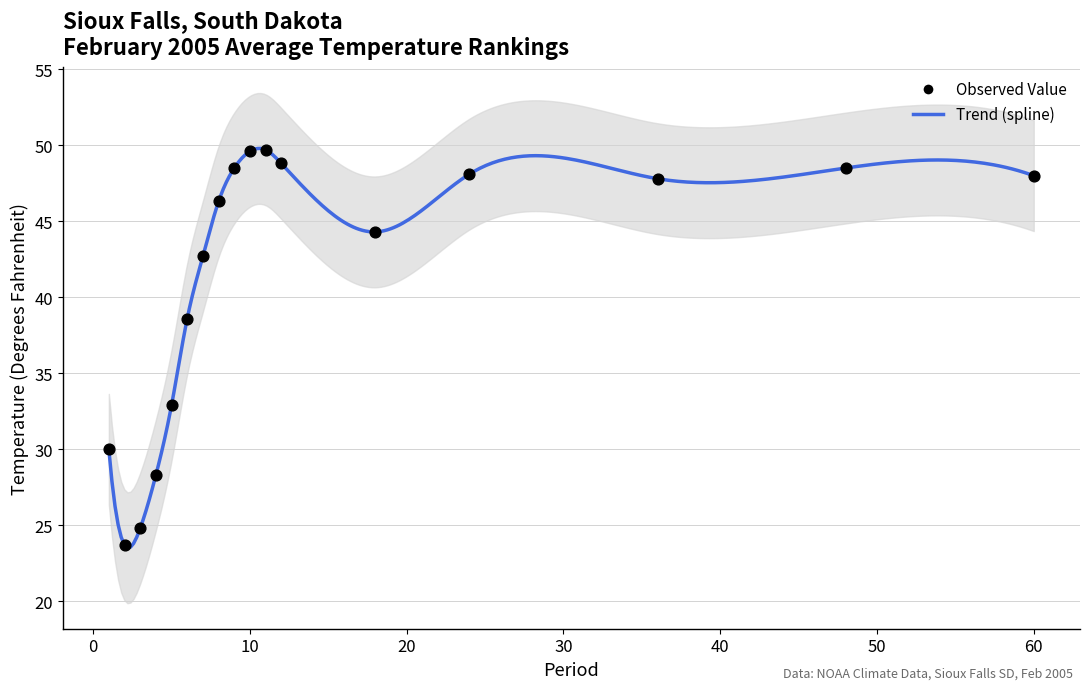

What is the range of Y values (max minus min)?

26.0